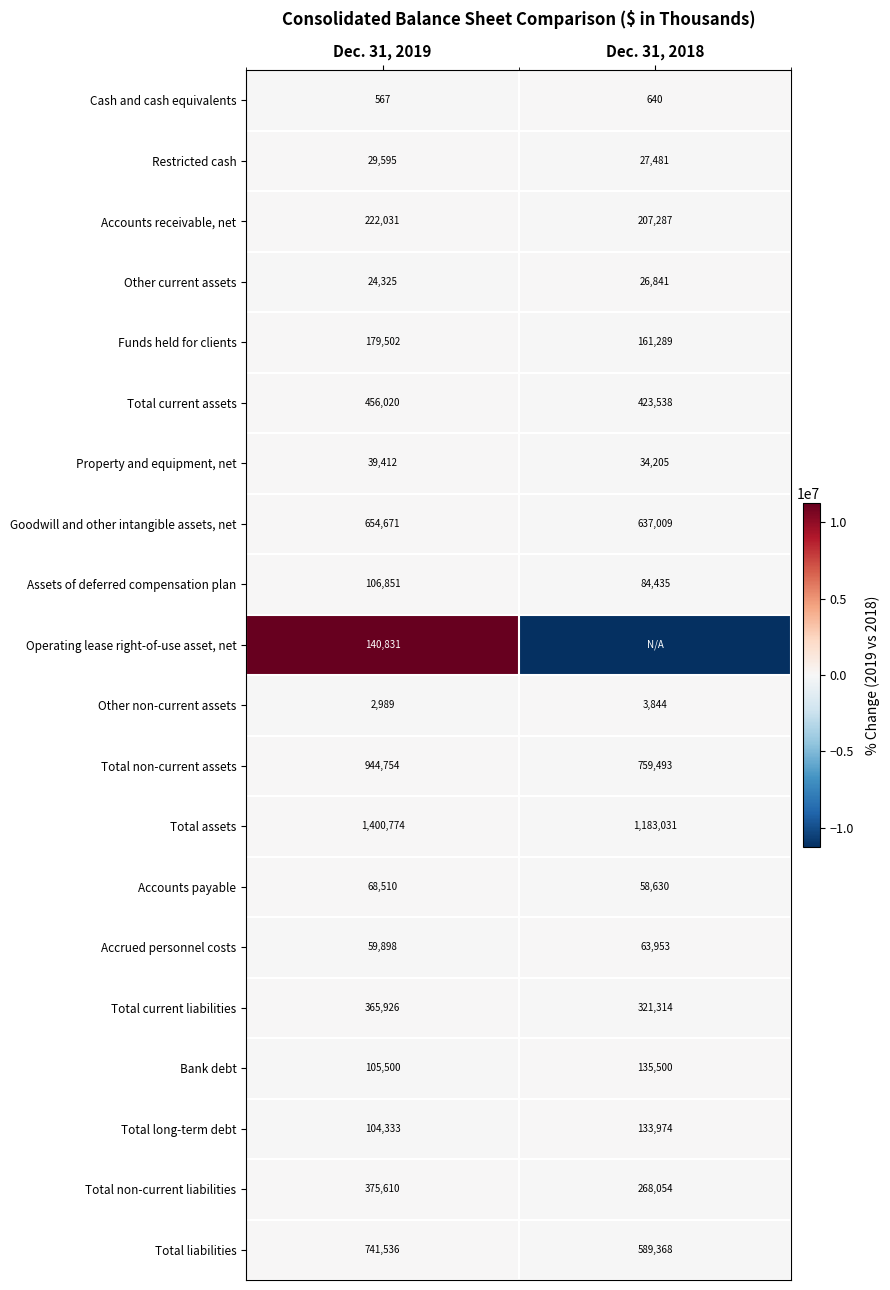

What is the sum of the Total liabilities values at Dec. 31, 2018 and Dec. 31, 2019?

1330904